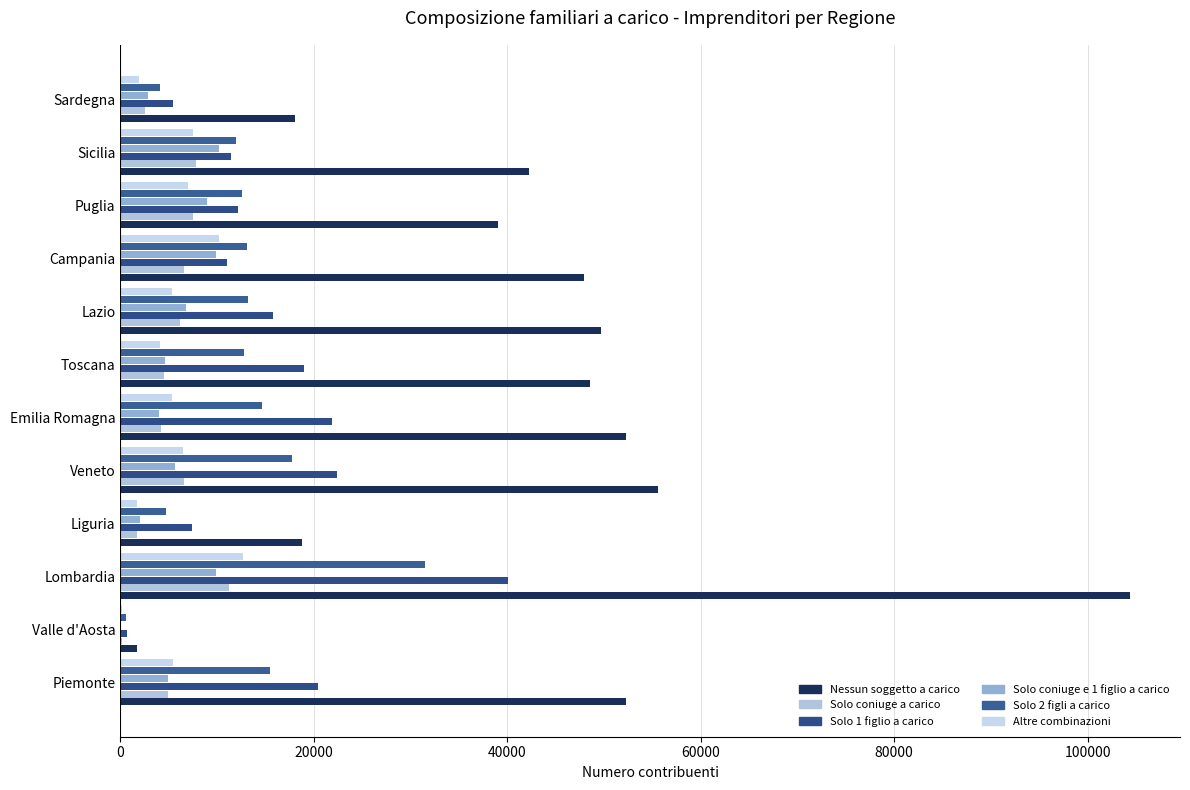

What is the value of the Nessun soggetto a carico bar at the 11th from the left?

42223